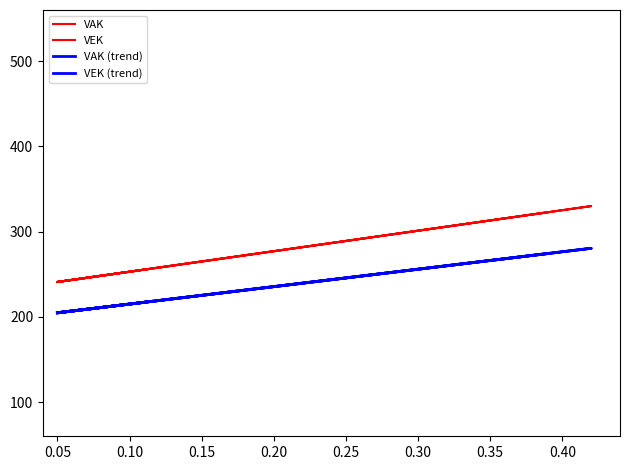

At 0.05, list the series in order from largest to smallest.

VAK, VEK, VAK (trend), VEK (trend)